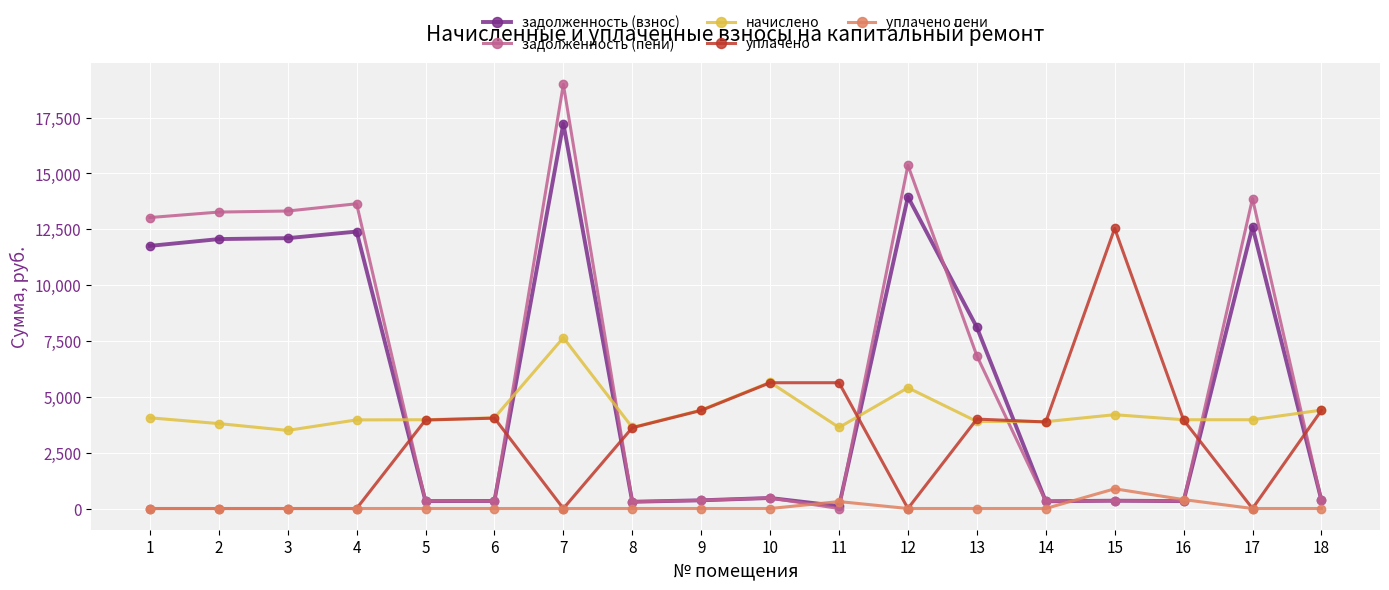

Where is уплачено nearest to the value 6269?

11